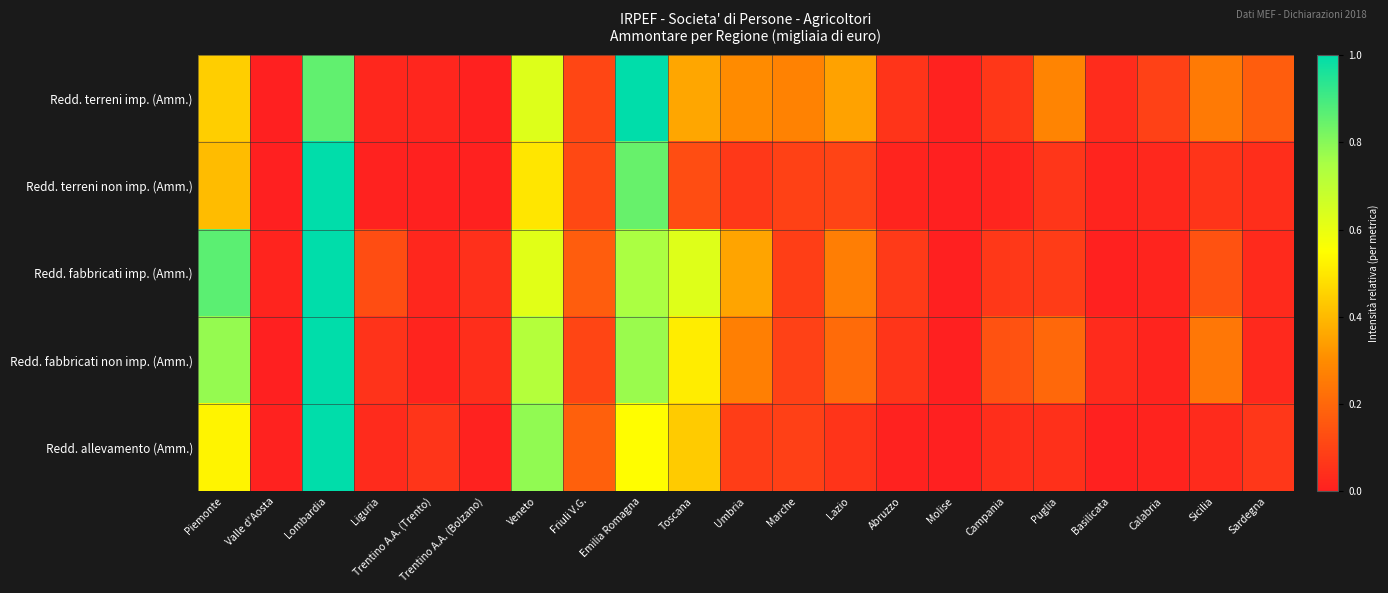

Reading left to right, what are all the values shown in this chart?

Redd. terreni imp. (Amm.): Piemonte=0.4	Valle d'Aosta=0.0	Lombardia=0.9	Liguria=0.0	Trentino A.A. (Trento)=0.0	Trentino A.A. (Bolzano)=0.0	Veneto=0.6	Friuli V.G.=0.1	Emilia Romagna=1.0	Toscana=0.4	Umbria=0.3	Marche=0.3	Lazio=0.3	Abruzzo=0.1	Molise=0.0	Campania=0.1	Puglia=0.3	Basilicata=0.0	Calabria=0.1	Sicilia=0.3	Sardegna=0.2
Redd. terreni non imp. (Amm.): Piemonte=0.4	Valle d'Aosta=0.0	Lombardia=1.0	Liguria=0.0	Trentino A.A. (Trento)=0.0	Trentino A.A. (Bolzano)=0.0	Veneto=0.5	Friuli V.G.=0.1	Emilia Romagna=0.8	Toscana=0.1	Umbria=0.1	Marche=0.1	Lazio=0.1	Abruzzo=0.0	Molise=0.0	Campania=0.0	Puglia=0.1	Basilicata=0.0	Calabria=0.0	Sicilia=0.1	Sardegna=0.0
Redd. fabbricati imp. (Amm.): Piemonte=0.9	Valle d'Aosta=0.0	Lombardia=1.0	Liguria=0.1	Trentino A.A. (Trento)=0.0	Trentino A.A. (Bolzano)=0.0	Veneto=0.6	Friuli V.G.=0.2	Emilia Romagna=0.7	Toscana=0.6	Umbria=0.4	Marche=0.1	Lazio=0.3	Abruzzo=0.1	Molise=0.0	Campania=0.1	Puglia=0.1	Basilicata=0.0	Calabria=0.0	Sicilia=0.1	Sardegna=0.0
Redd. fabbricati non imp. (Amm.): Piemonte=0.8	Valle d'Aosta=0.0	Lombardia=1.0	Liguria=0.1	Trentino A.A. (Trento)=0.0	Trentino A.A. (Bolzano)=0.0	Veneto=0.7	Friuli V.G.=0.1	Emilia Romagna=0.8	Toscana=0.5	Umbria=0.3	Marche=0.1	Lazio=0.2	Abruzzo=0.1	Molise=0.0	Campania=0.1	Puglia=0.2	Basilicata=0.0	Calabria=0.0	Sicilia=0.2	Sardegna=0.0
Redd. allevamento (Amm.): Piemonte=0.5	Valle d'Aosta=0.0	Lombardia=1.0	Liguria=0.0	Trentino A.A. (Trento)=0.1	Trentino A.A. (Bolzano)=0.0	Veneto=0.8	Friuli V.G.=0.2	Emilia Romagna=0.5	Toscana=0.4	Umbria=0.1	Marche=0.1	Lazio=0.1	Abruzzo=0.0	Molise=0.0	Campania=0.0	Puglia=0.0	Basilicata=0.0	Calabria=0.0	Sicilia=0.0	Sardegna=0.1